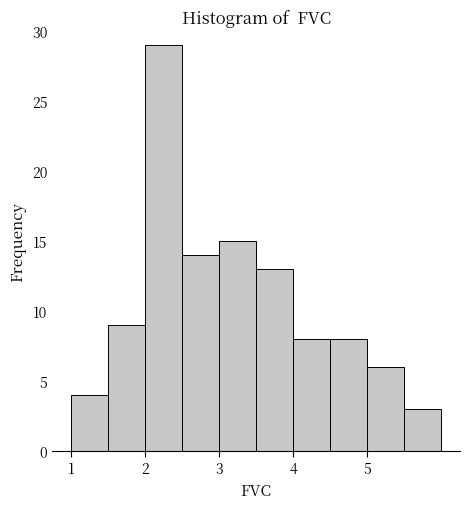

What is the height of the bar covering 1.5 to 2.0 on the x-axis? The values are not printed on the chart, so give them approximately, as read against the axis.

9